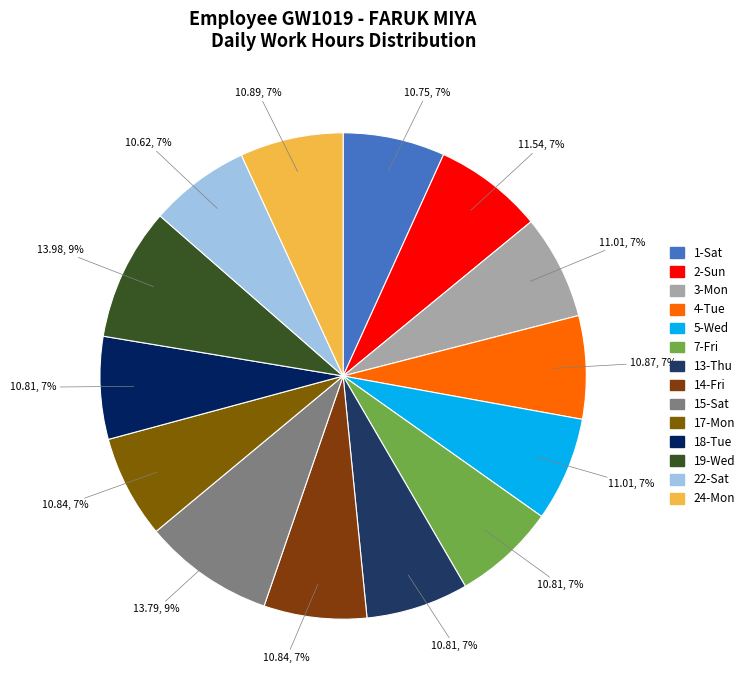

To the nearest percent, what is the combined percentage of 5-Wed and 24-Mon?

14%